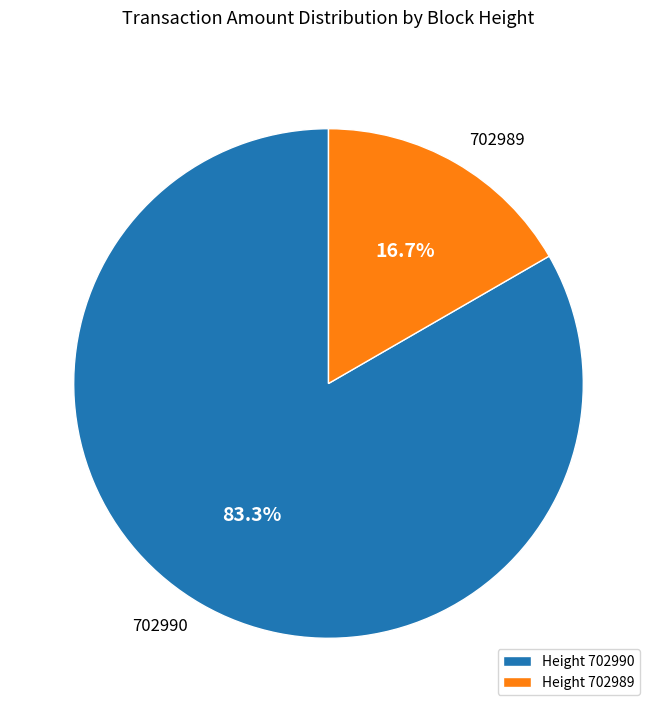

To the nearest percent, what is the difference between the largest and smallest slice percentages?

67%